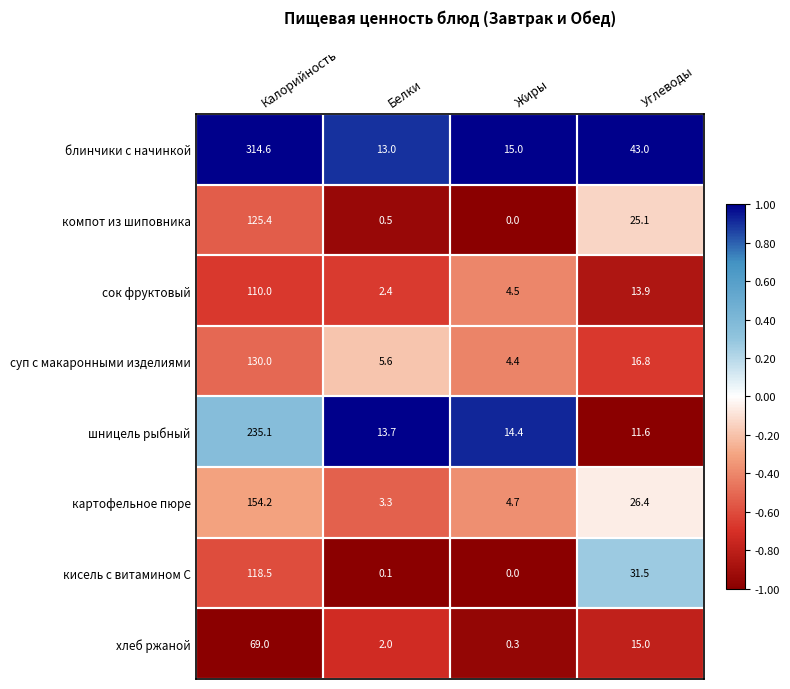

Which series has the widest spread of values?

блинчики с начинкой